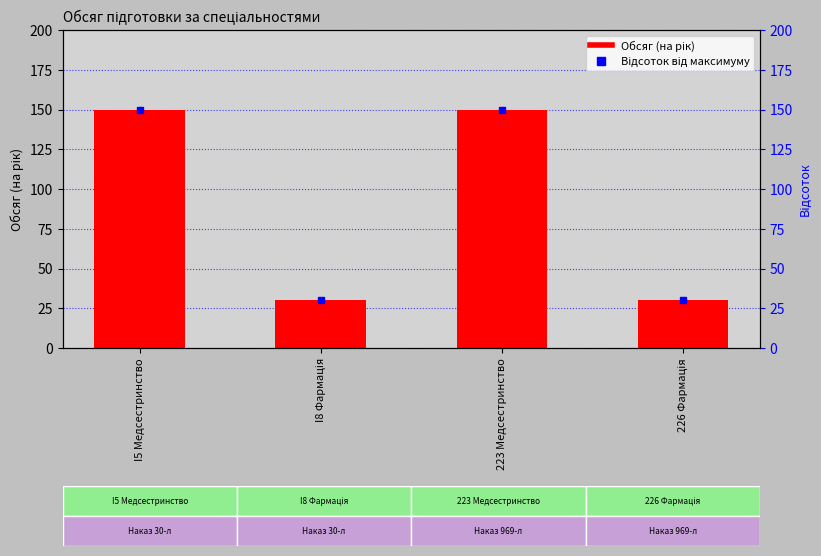

The chart shows a value of 89 at 223 Медсестринство. True or false?

False